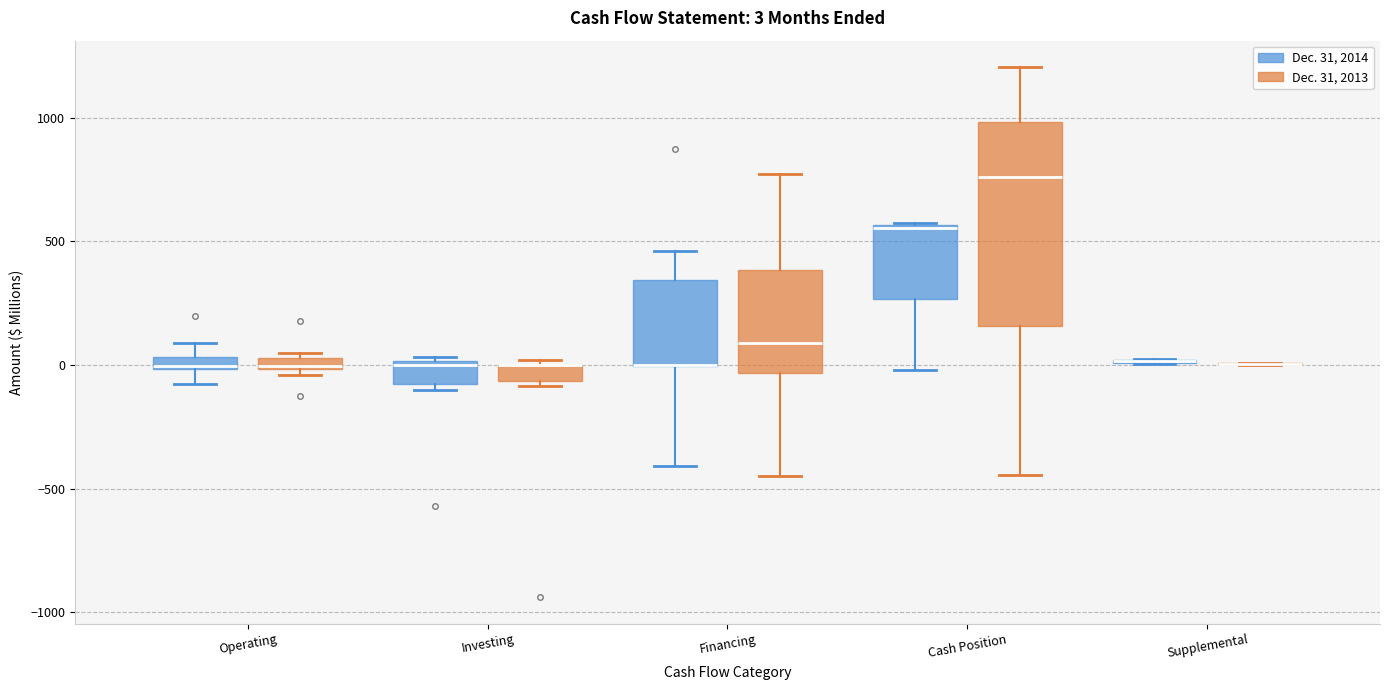

Which box is the tallest, from its lower edge to its upper edge?

Cash Position (Dec. 31, 2013)